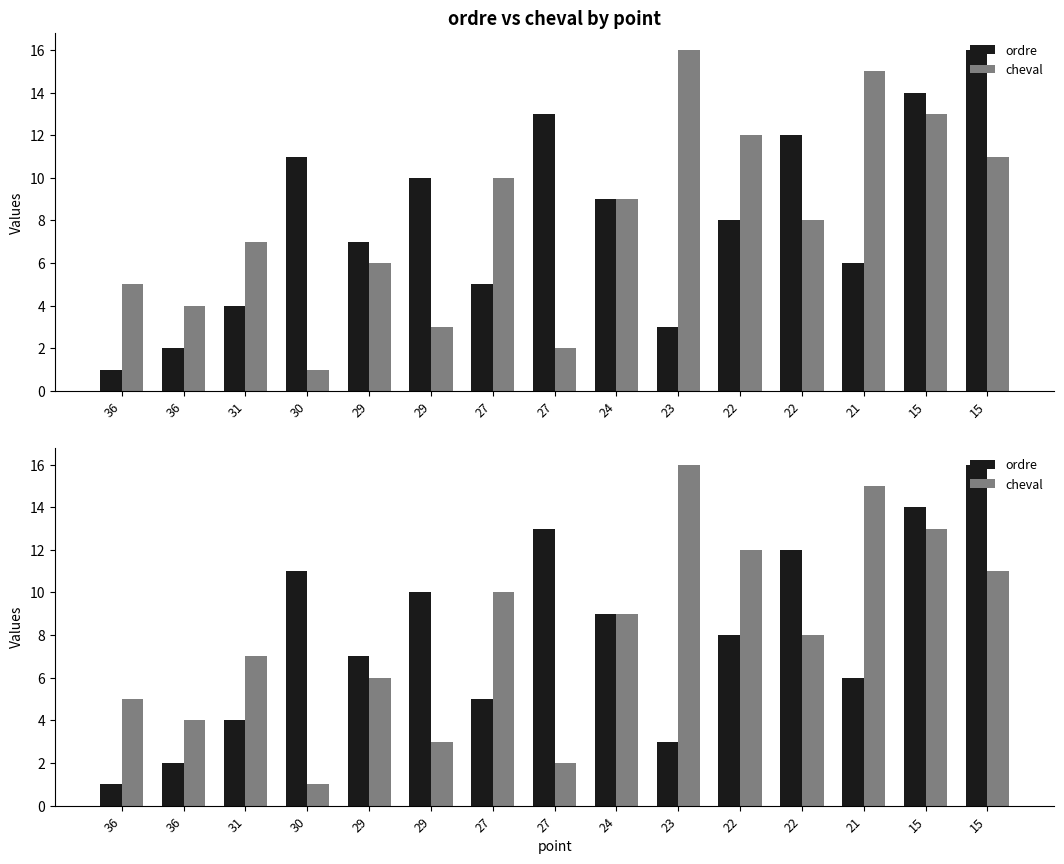

Count the number of data series in this chart.

2